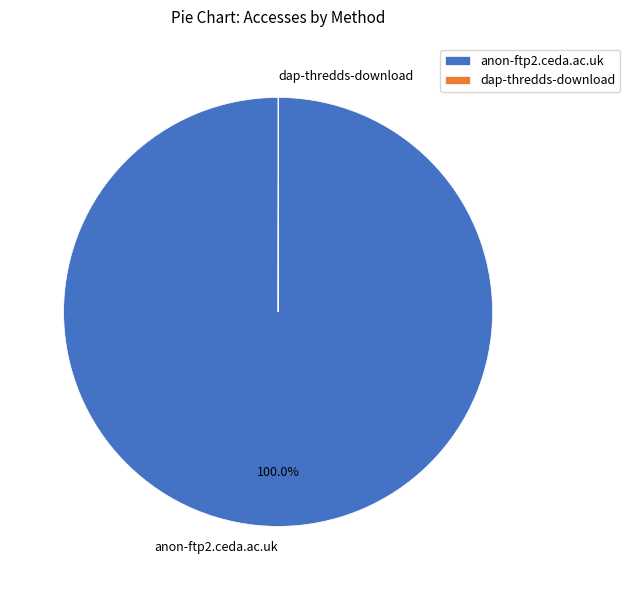

Which slice is the largest?

anon-ftp2.ceda.ac.uk